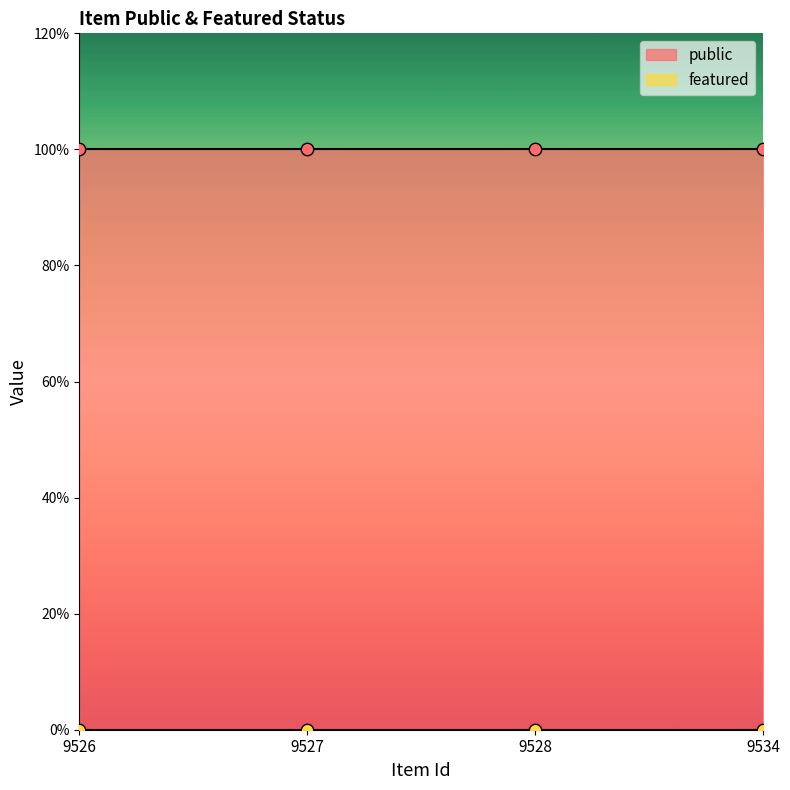

Which series has the widest spread of Y values?

public